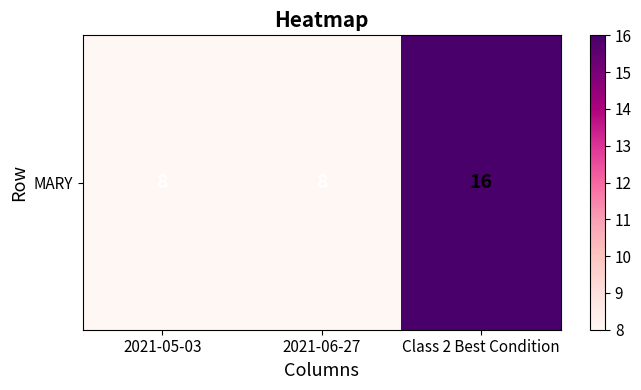

Between Class 2 Best Condition and 2021-06-27, which is larger?

Class 2 Best Condition